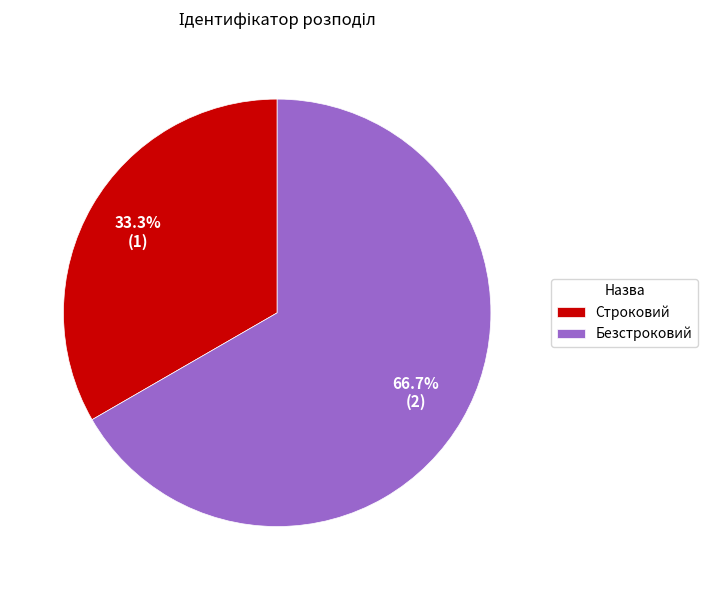

Rank the categories by value from highest to lowest.

Безстроковий, Строковий